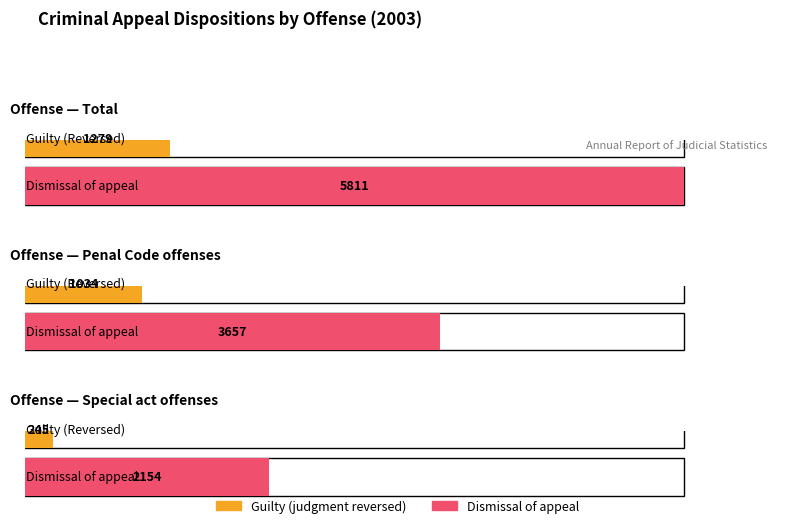

How many data points in Guilty are above 1034?

1